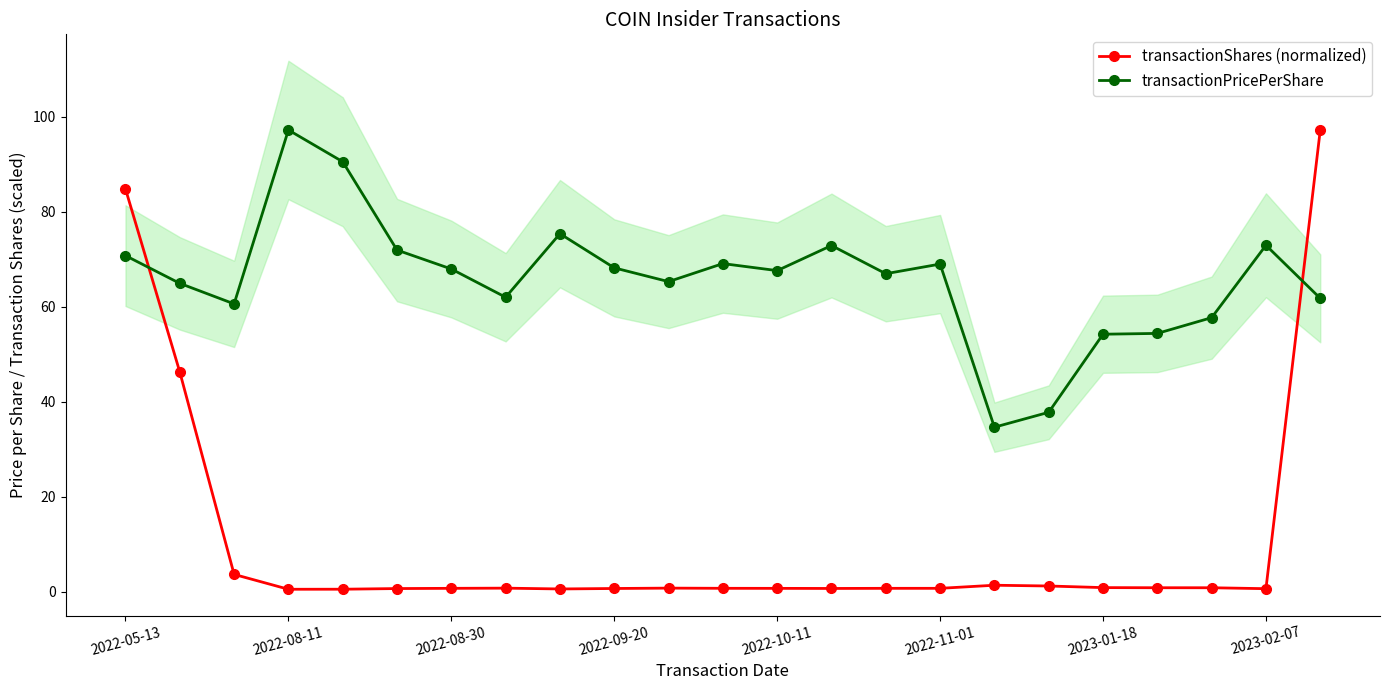

The transactionPricePerShare series shows 100.4 at 2022-10-11. True or false?

False